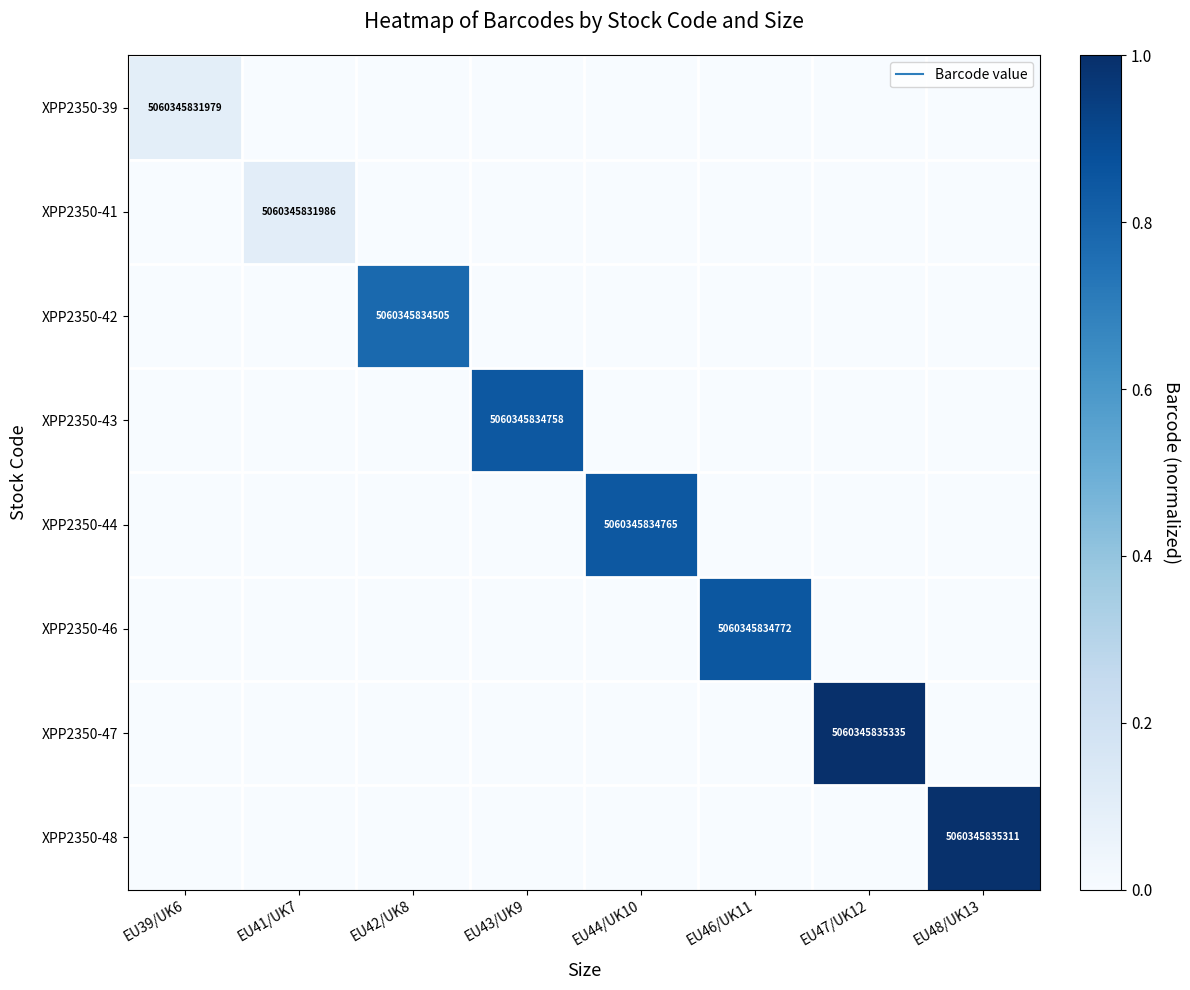

At which category is the sum across all series the highest?

EU47/UK12